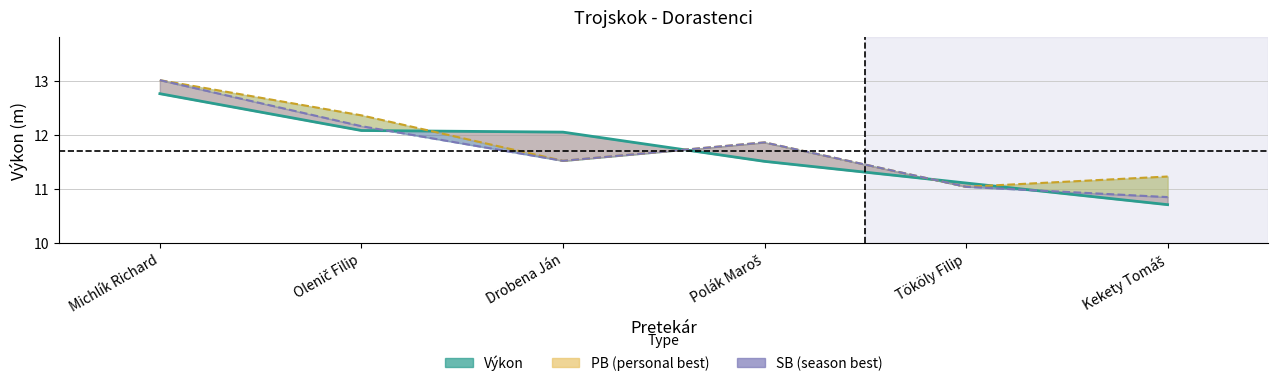

What is the difference between the values at Drobena Ján and Tököly Filip?

0.9